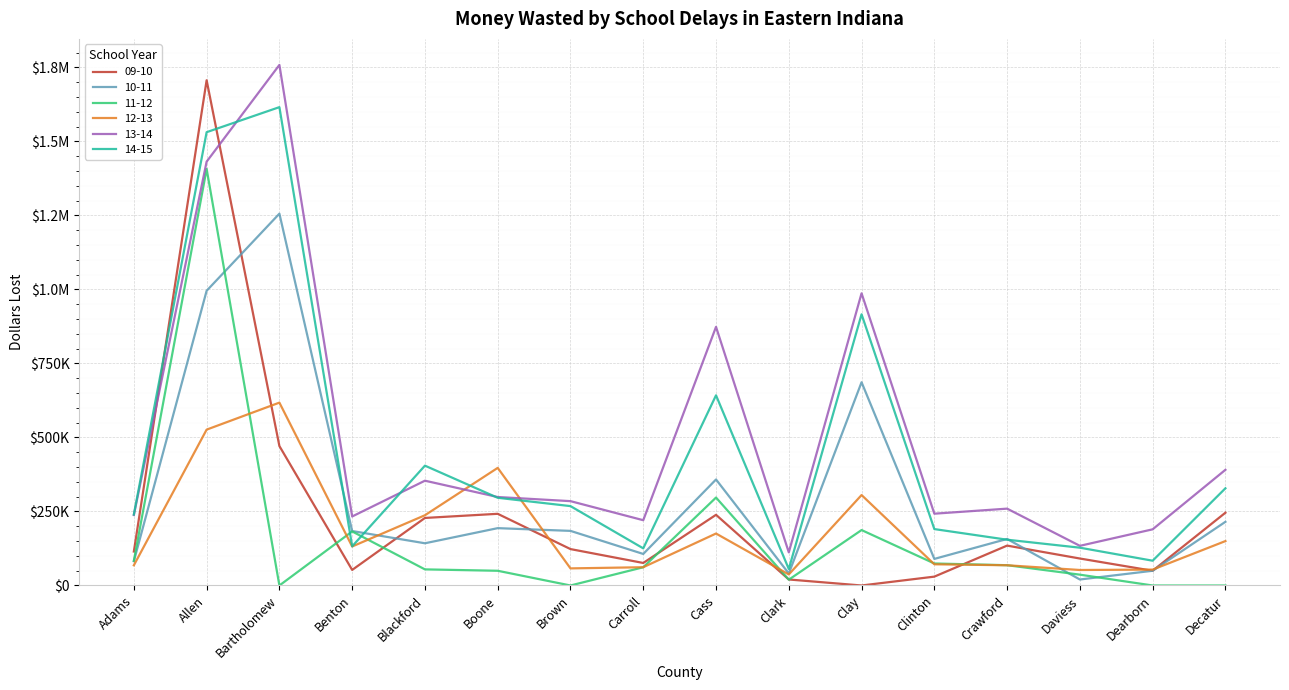

What is the sum of the 14-15 values at Decatur and Daviess?

456008